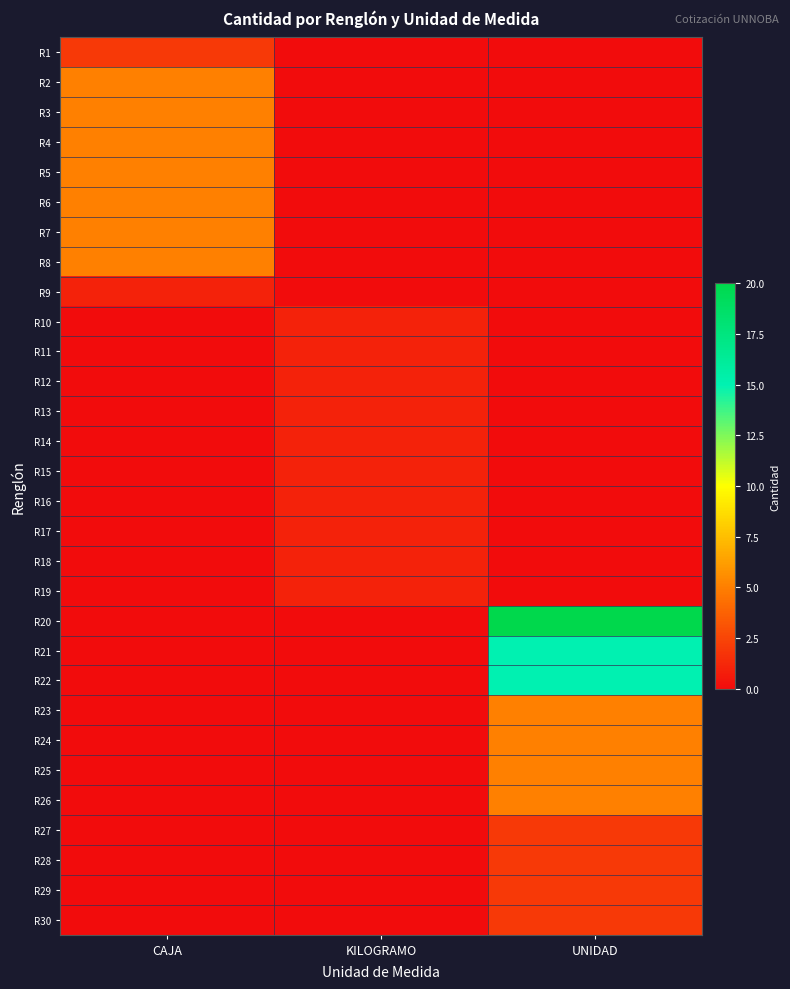

Reading left to right, extract all data points from this chart.

R1: CAJA=2	KILOGRAMO=0	UNIDAD=0
R2: CAJA=5	KILOGRAMO=0	UNIDAD=0
R3: CAJA=5	KILOGRAMO=0	UNIDAD=0
R4: CAJA=5	KILOGRAMO=0	UNIDAD=0
R5: CAJA=5	KILOGRAMO=0	UNIDAD=0
R6: CAJA=5	KILOGRAMO=0	UNIDAD=0
R7: CAJA=5	KILOGRAMO=0	UNIDAD=0
R8: CAJA=5	KILOGRAMO=0	UNIDAD=0
R9: CAJA=1	KILOGRAMO=0	UNIDAD=0
R10: CAJA=0	KILOGRAMO=1	UNIDAD=0
R11: CAJA=0	KILOGRAMO=1	UNIDAD=0
R12: CAJA=0	KILOGRAMO=1	UNIDAD=0
R13: CAJA=0	KILOGRAMO=1	UNIDAD=0
R14: CAJA=0	KILOGRAMO=1	UNIDAD=0
R15: CAJA=0	KILOGRAMO=1	UNIDAD=0
R16: CAJA=0	KILOGRAMO=1	UNIDAD=0
R17: CAJA=0	KILOGRAMO=1	UNIDAD=0
R18: CAJA=0	KILOGRAMO=1	UNIDAD=0
R19: CAJA=0	KILOGRAMO=1	UNIDAD=0
R20: CAJA=0	KILOGRAMO=0	UNIDAD=20
R21: CAJA=0	KILOGRAMO=0	UNIDAD=15
R22: CAJA=0	KILOGRAMO=0	UNIDAD=15
R23: CAJA=0	KILOGRAMO=0	UNIDAD=5
R24: CAJA=0	KILOGRAMO=0	UNIDAD=5
R25: CAJA=0	KILOGRAMO=0	UNIDAD=5
R26: CAJA=0	KILOGRAMO=0	UNIDAD=5
R27: CAJA=0	KILOGRAMO=0	UNIDAD=2
R28: CAJA=0	KILOGRAMO=0	UNIDAD=2
R29: CAJA=0	KILOGRAMO=0	UNIDAD=2
R30: CAJA=0	KILOGRAMO=0	UNIDAD=2